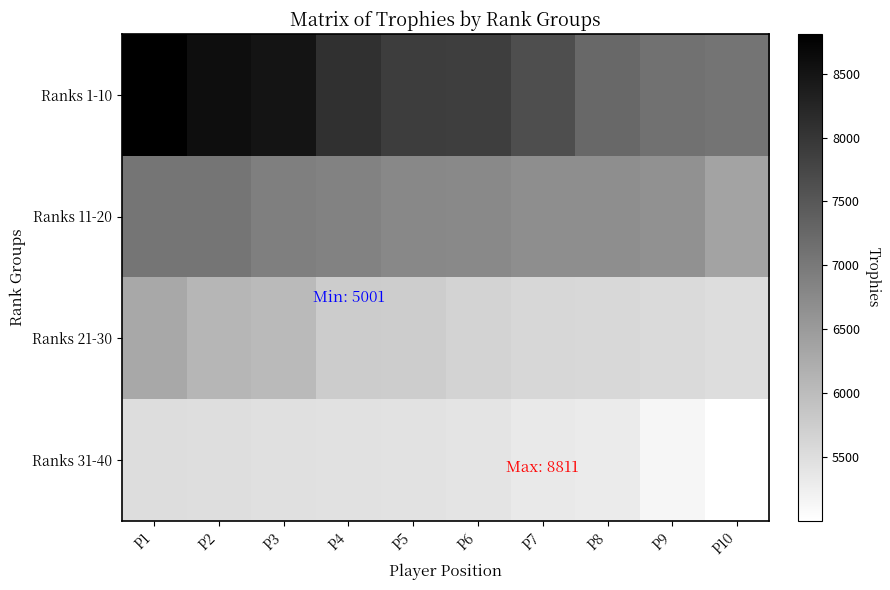

At which category does the chart reach its minimum across all series?

P10